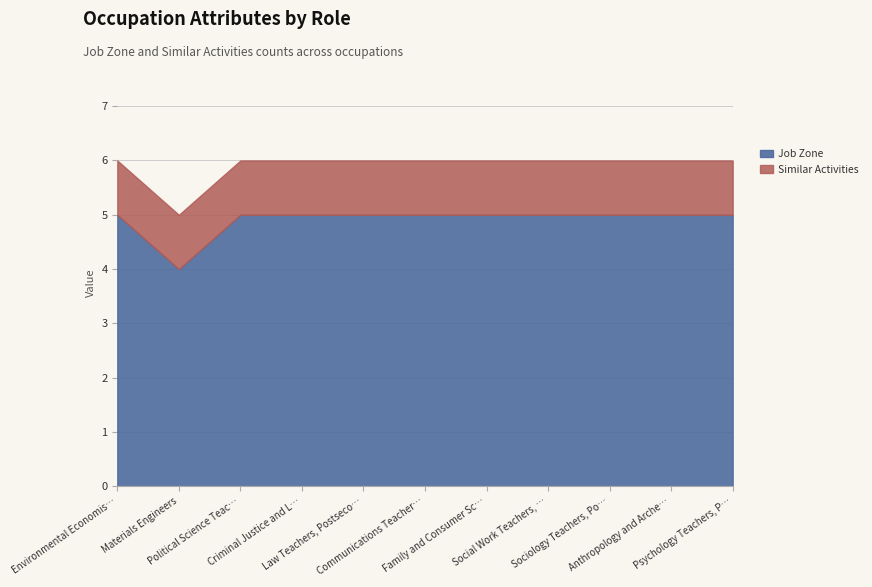

Count the Job Zone values in the range 5 to 6.

10